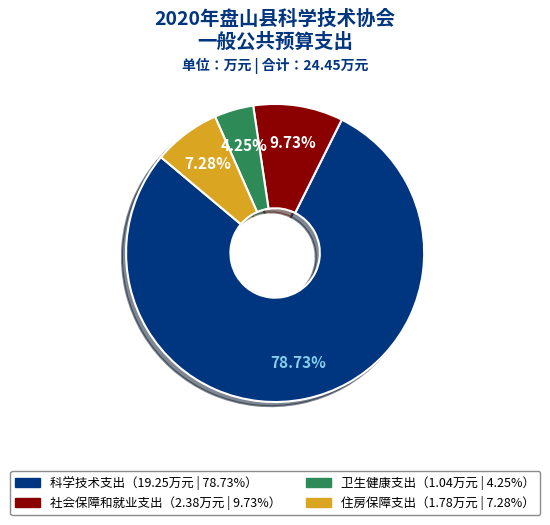

Is there any slice that represents more than half of the pie?

Yes